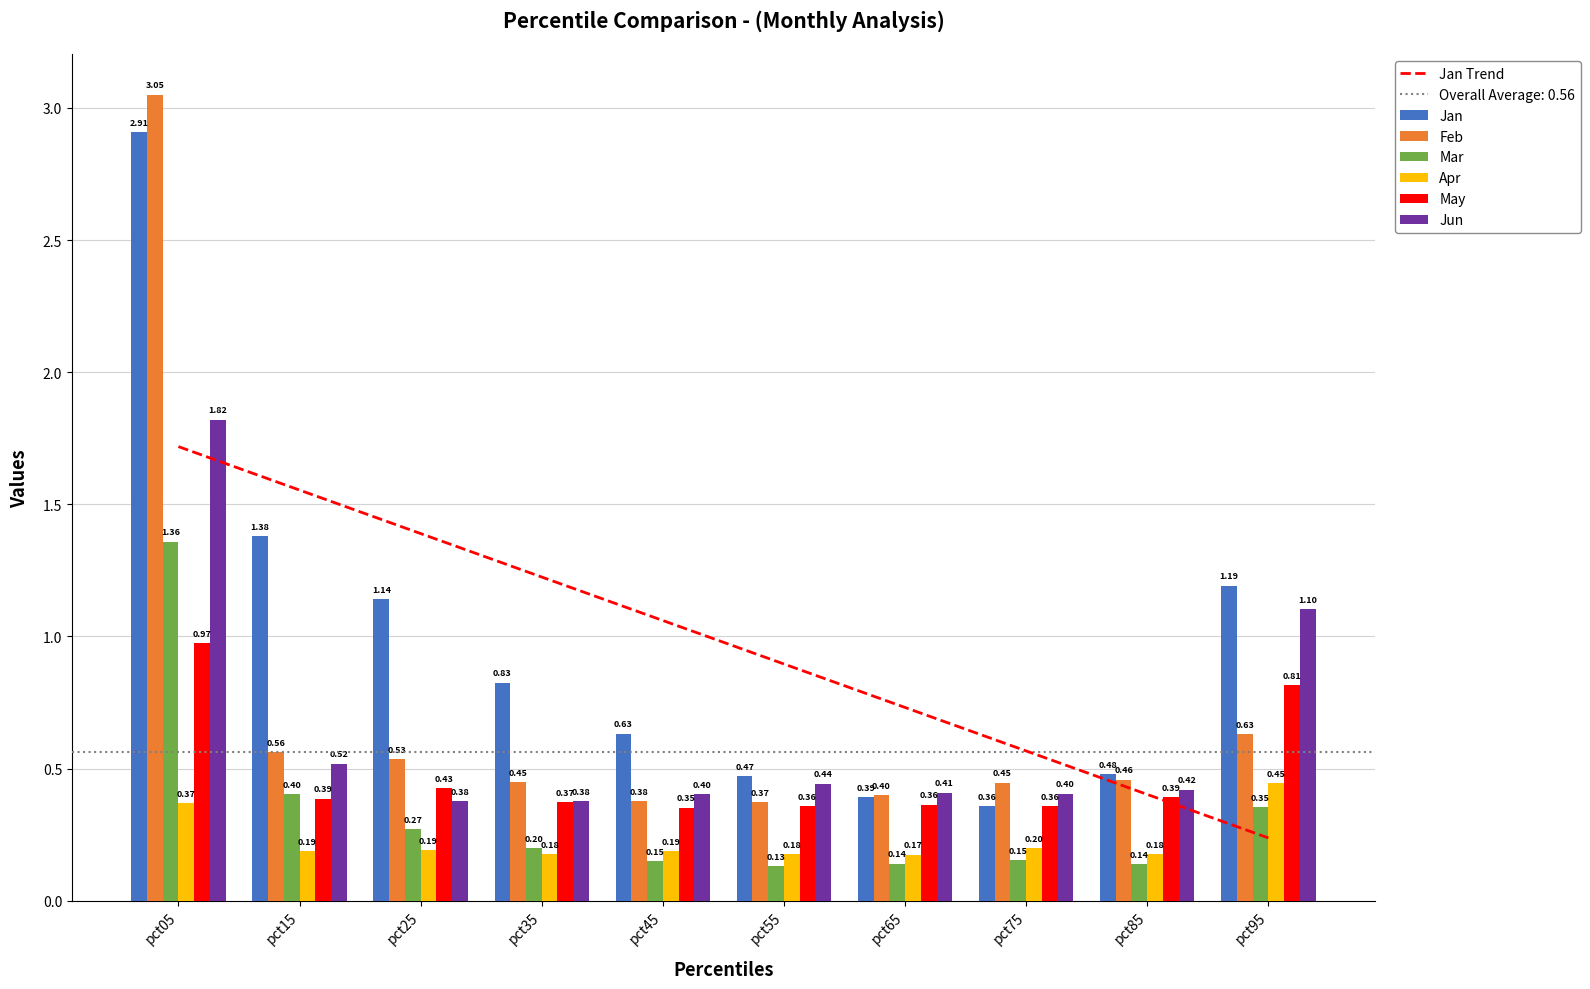

What are all the series names shown in the legend?

Jan, Feb, Mar, Apr, May, Jun